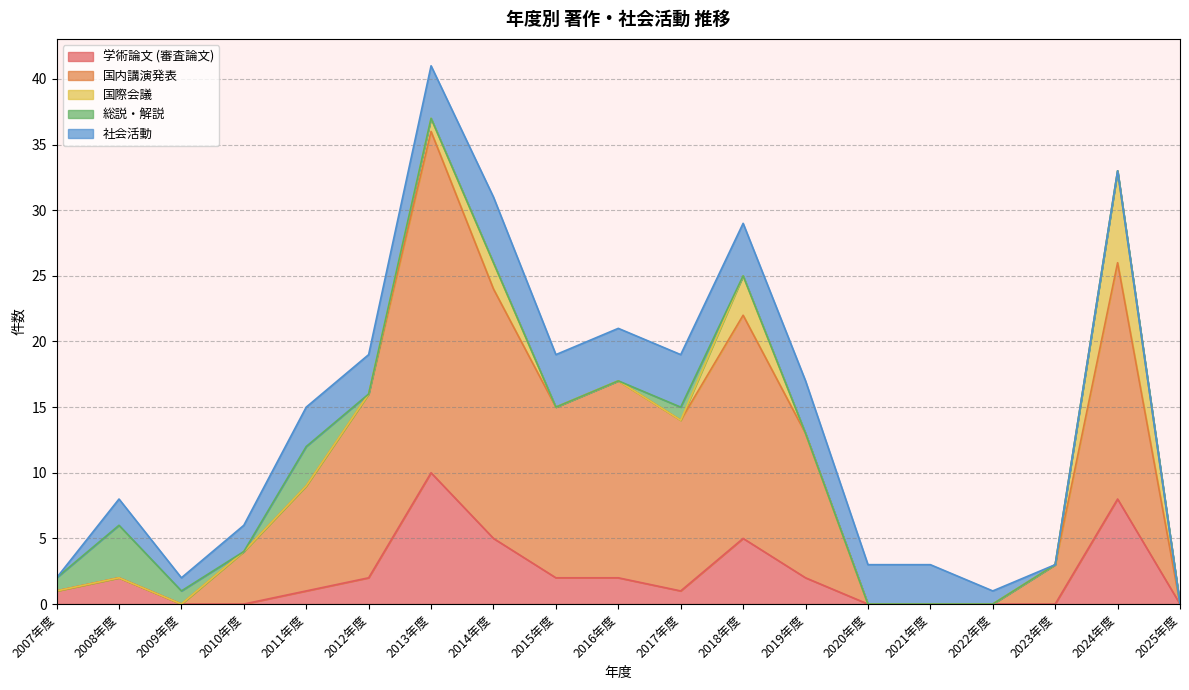

How many lines are shown in the chart?

5